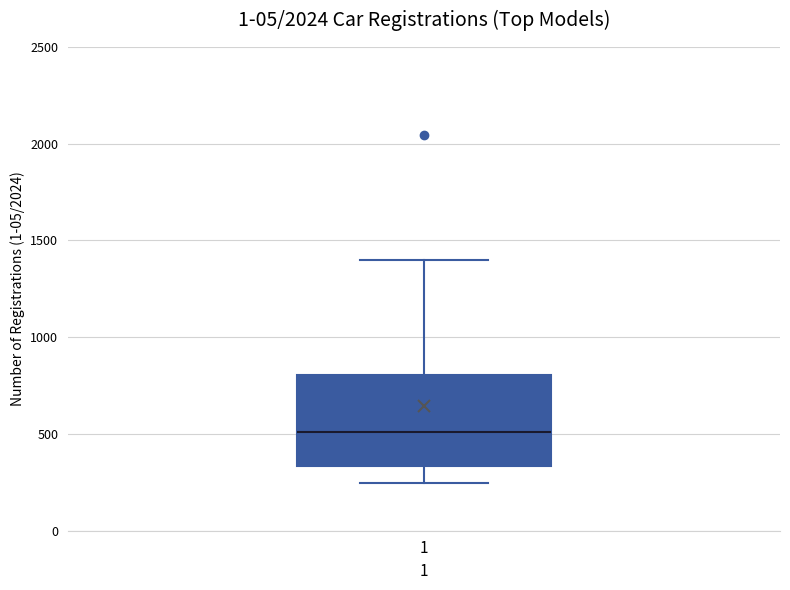

Read this box plot against the y-axis: the position of the median line, the range covered by the box, and the ends of both whiskers. The values are not printed on the chart, so give them approximately, as read against the axis.

median 500, box 350 to 800, whiskers 250 to 1400